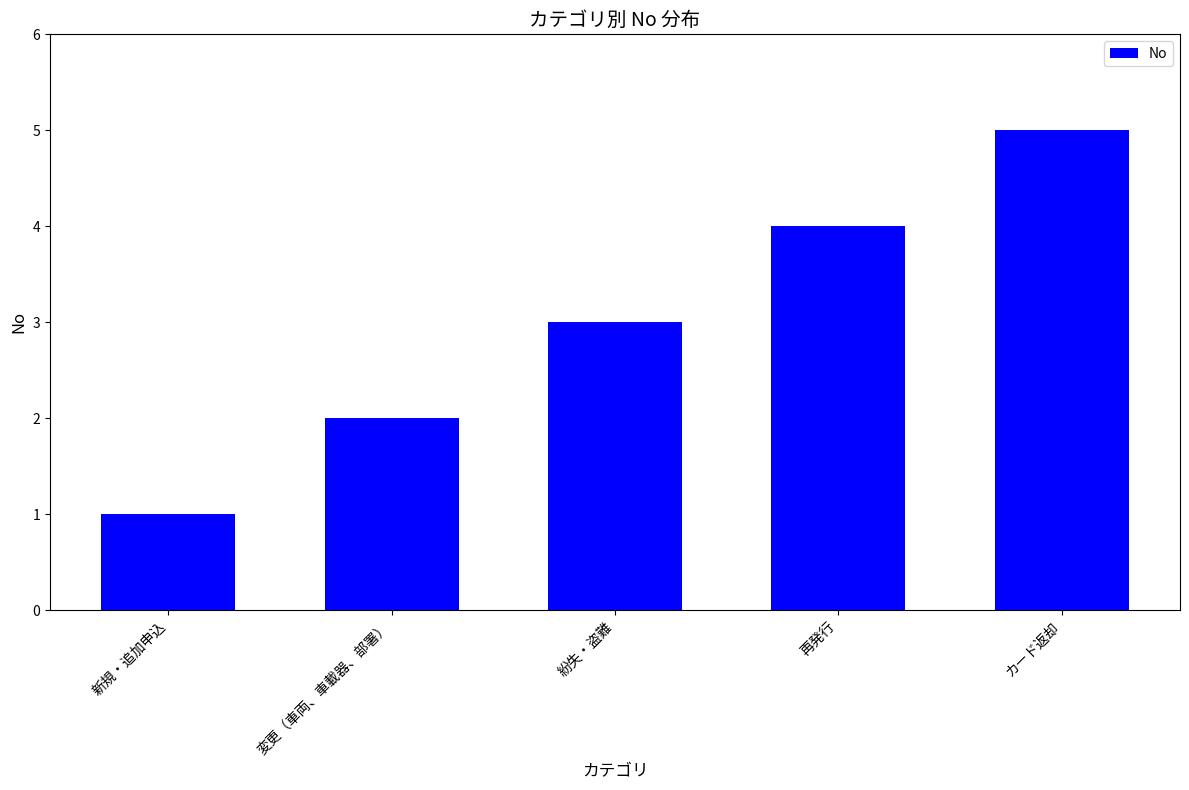

What is the value of the 2nd bar from the left?

2